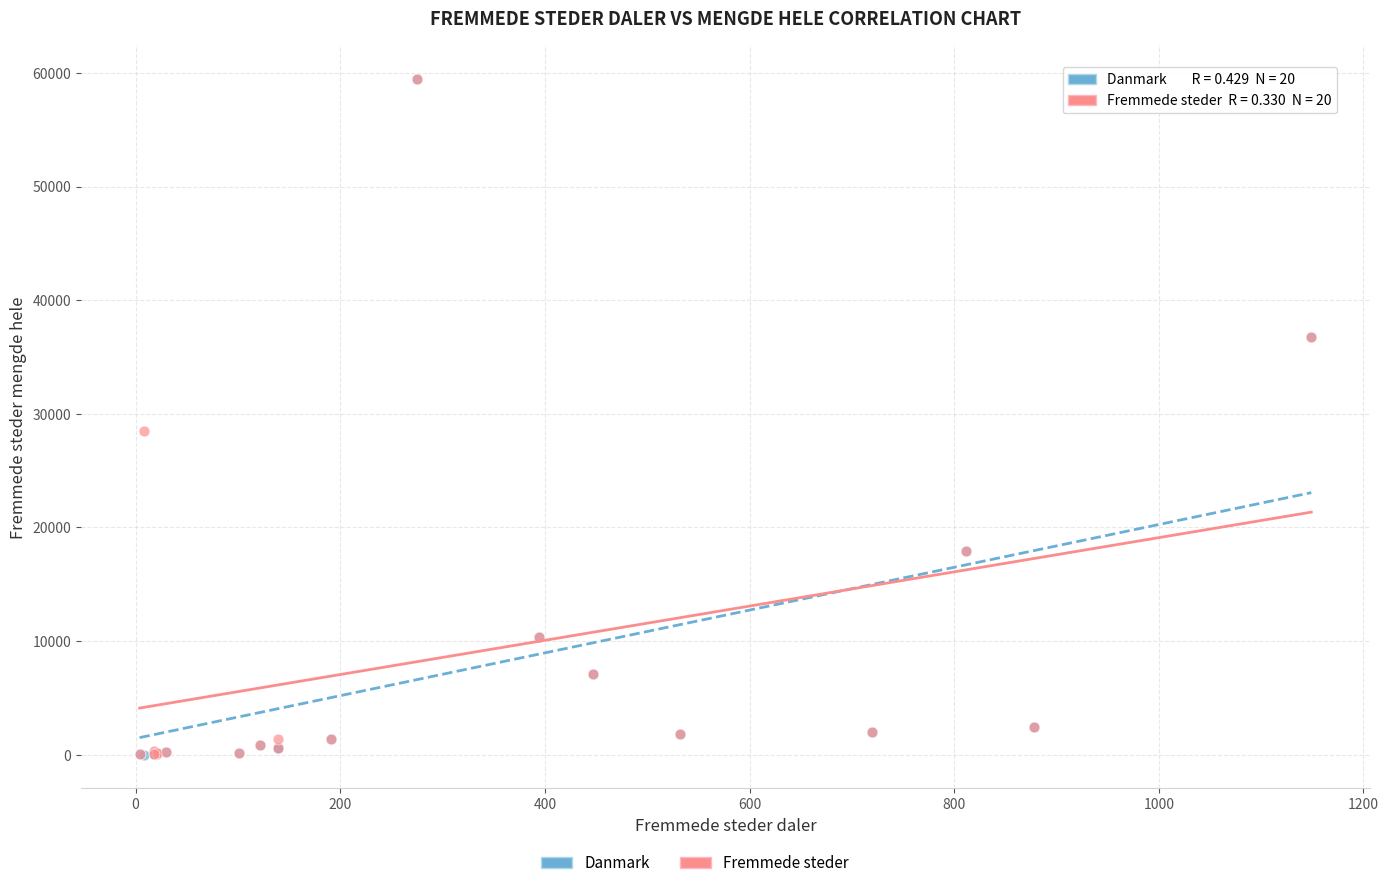

Which series has the widest spread of Y values?

Danmark